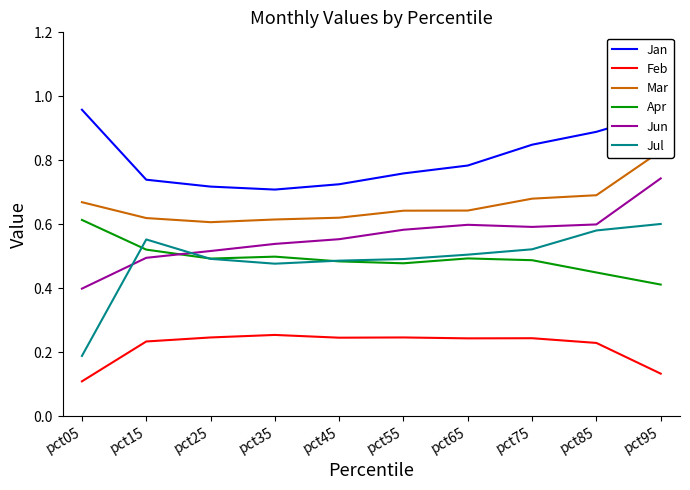

What is the total value across all series at pct15?

3.2